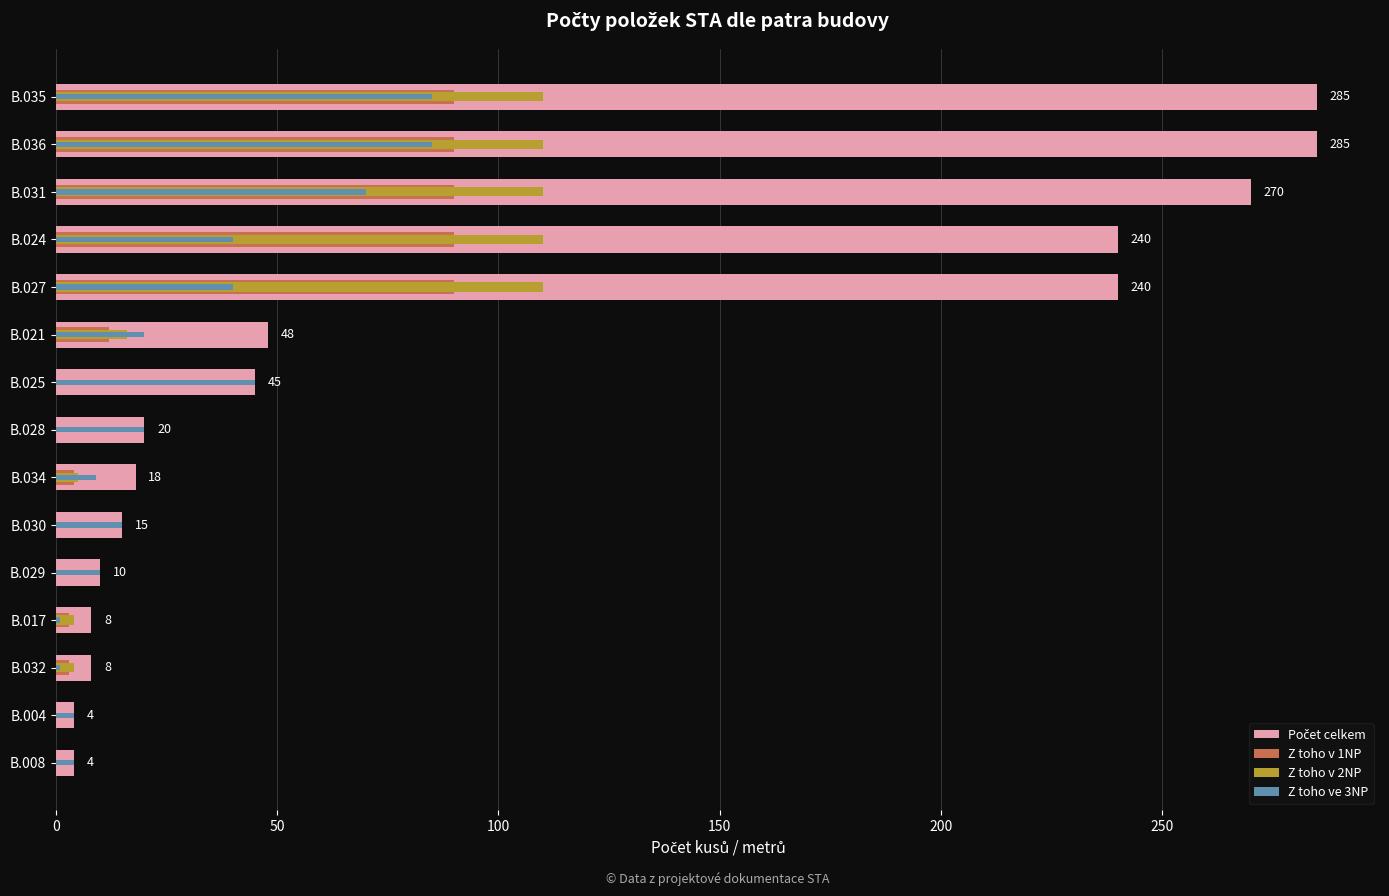

What is the sum of all Z toho v 1NP values?

472